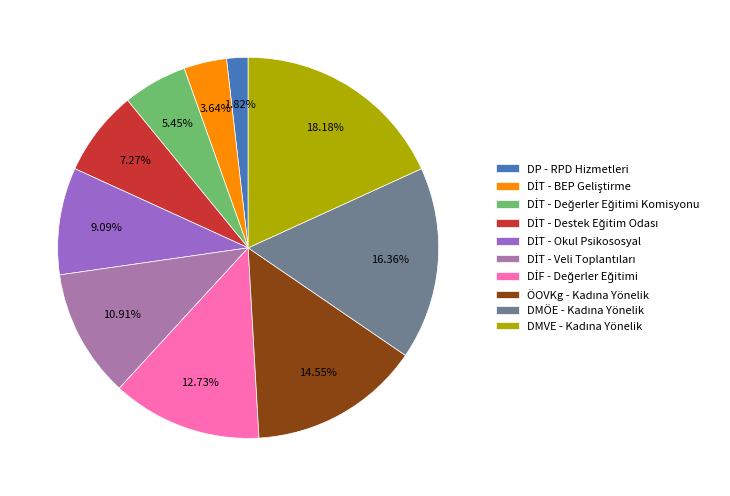

What is the smallest slice in the pie chart?

DP - RPD Hizmetleri